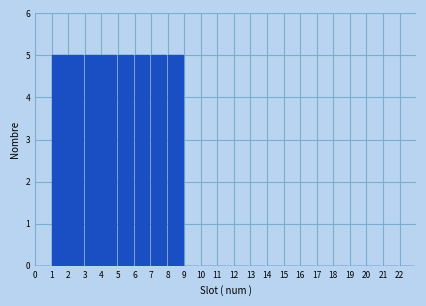

Reading left to right, transcribe this chart: for each bar, give the range it covers on the x-axis and its height. The values are not printed on the chart, so give them approximately, as read against the axis.

0 to 1: 0
1 to 2: 5
2 to 3: 5
3 to 4: 5
4 to 5: 5
5 to 6: 5
6 to 7: 5
7 to 8: 5
8 to 9: 5
9 to 10: 0
10 to 11: 0
11 to 12: 0
12 to 13: 0
13 to 14: 0
14 to 15: 0
15 to 16: 0
16 to 17: 0
17 to 18: 0
18 to 19: 0
19 to 20: 0
20 to 21: 0
21 to 22: 0
22 to 23: 0